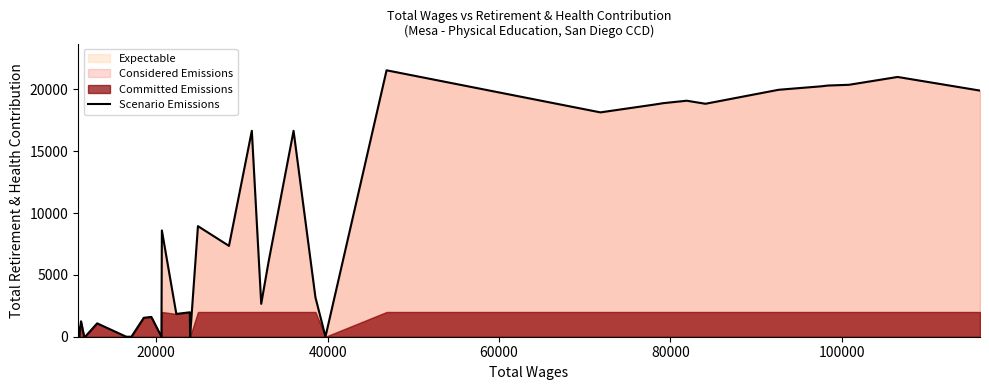

What is the highest value of the Scenario Emissions series?

21536